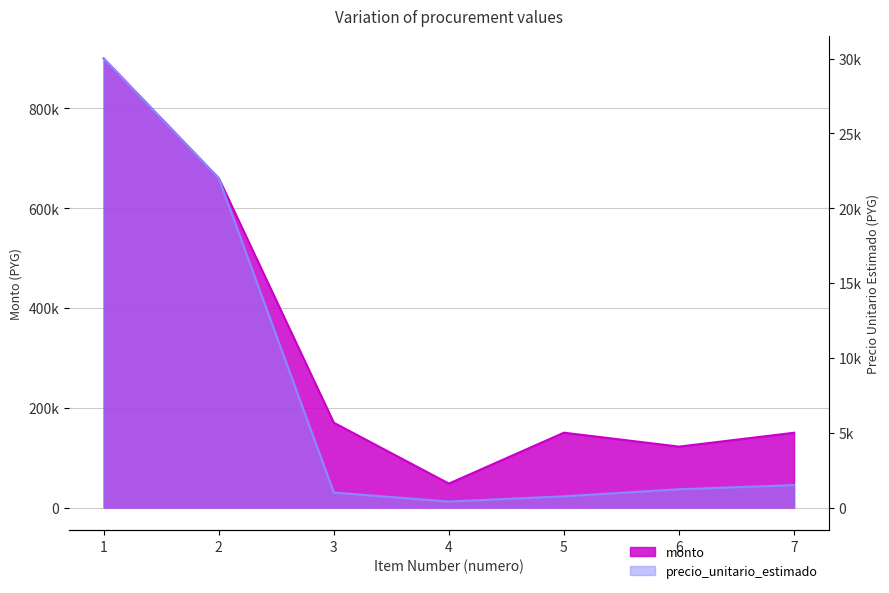

Which series has the largest total across all categories?

monto